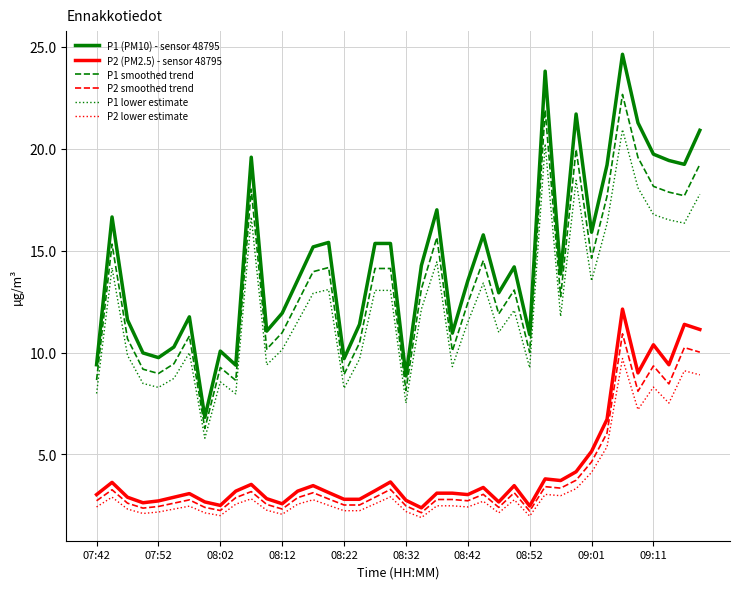

Which series has the largest total across all categories?

P1 (PM10) - sensor 48795